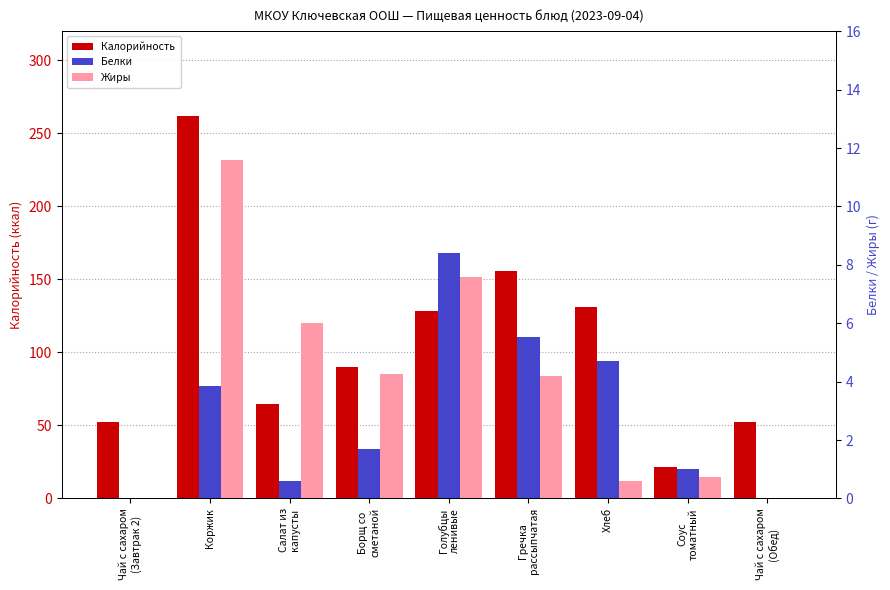

Count the number of categories in the chart.

9